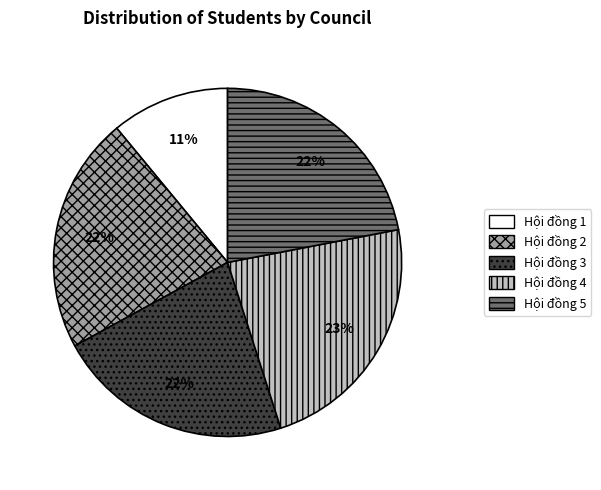

Does Hội đồng 2 represent more than half of the total?

No